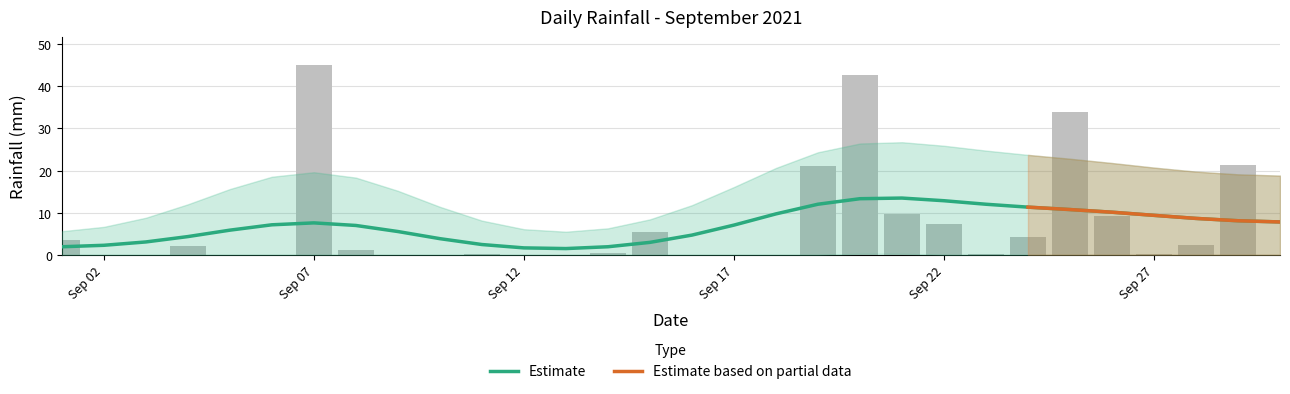

Is it true that the value at 2021-09-19 is 6.4?

False